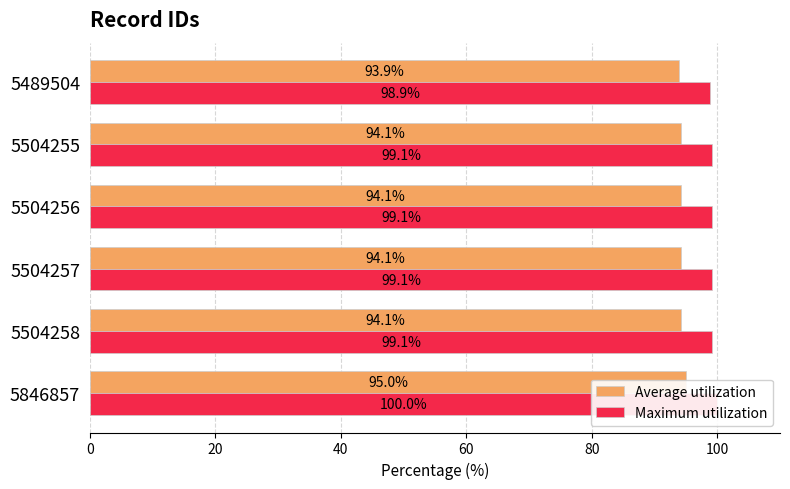

Reading right to left, transcribe all the data shown in this chart.

Average utilization: 100=93.9	80=94.1	60=94.1	40=94.1	20=94.1	0=95.0
Maximum utilization: 100=98.9	80=99.1	60=99.1	40=99.1	20=99.1	0=100.0